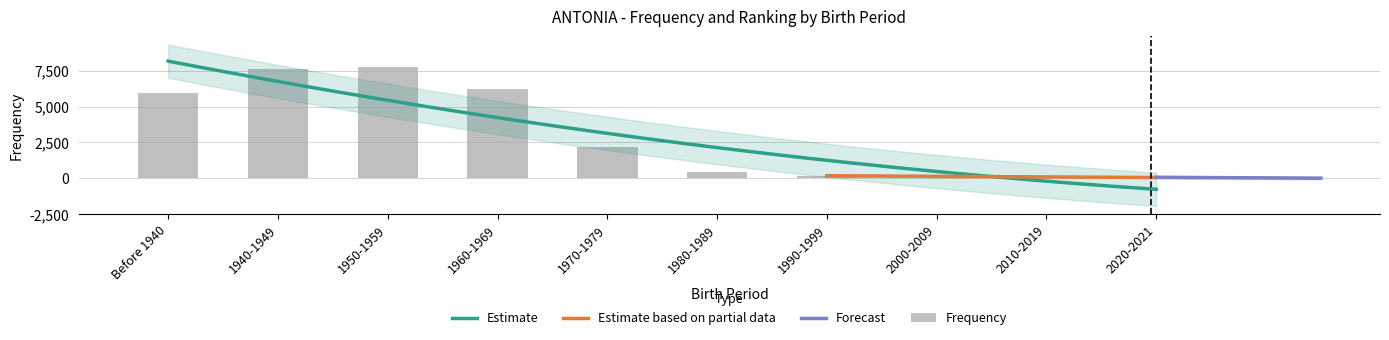

Does the chart contain stacked bars?

No